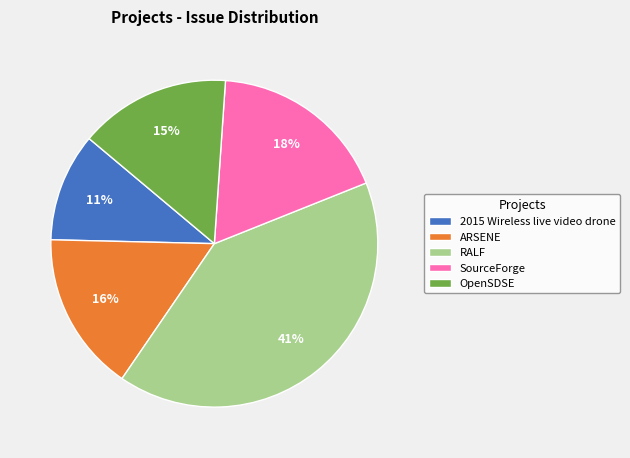

Rank the categories by value from highest to lowest.

RALF, SourceForge, ARSENE, OpenSDSE, 2015 Wireless live video drone